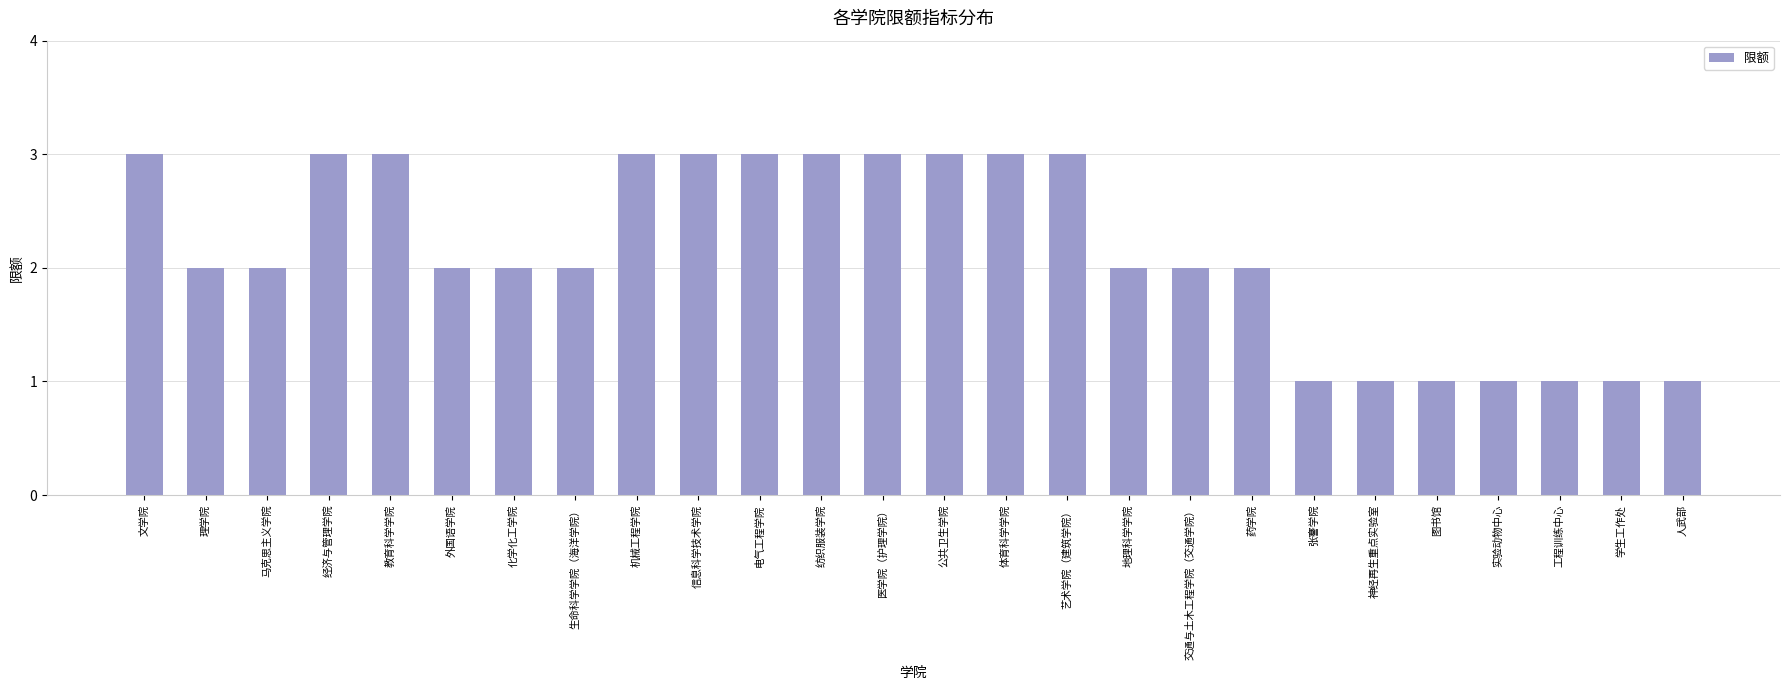

Reading left to right, what are all the values shown in this chart?

文学院=3	理学院=2	马克思主义学院=2	经济与管理学院=3	教育科学学院=3	外国语学院=2	化学化工学院=2	生命科学学院（海洋学院）=2	机械工程学院=3	信息科学技术学院=3	电气工程学院=3	纺织服装学院=3	医学院（护理学院）=3	公共卫生学院=3	体育科学学院=3	艺术学院（建筑学院）=3	地理科学学院=2	交通与土木工程学院（交通学院）=2	药学院=2	张謇学院=1	神经再生重点实验室=1	图书馆=1	实验动物中心=1	工程训练中心=1	学生工作处=1	人武部=1